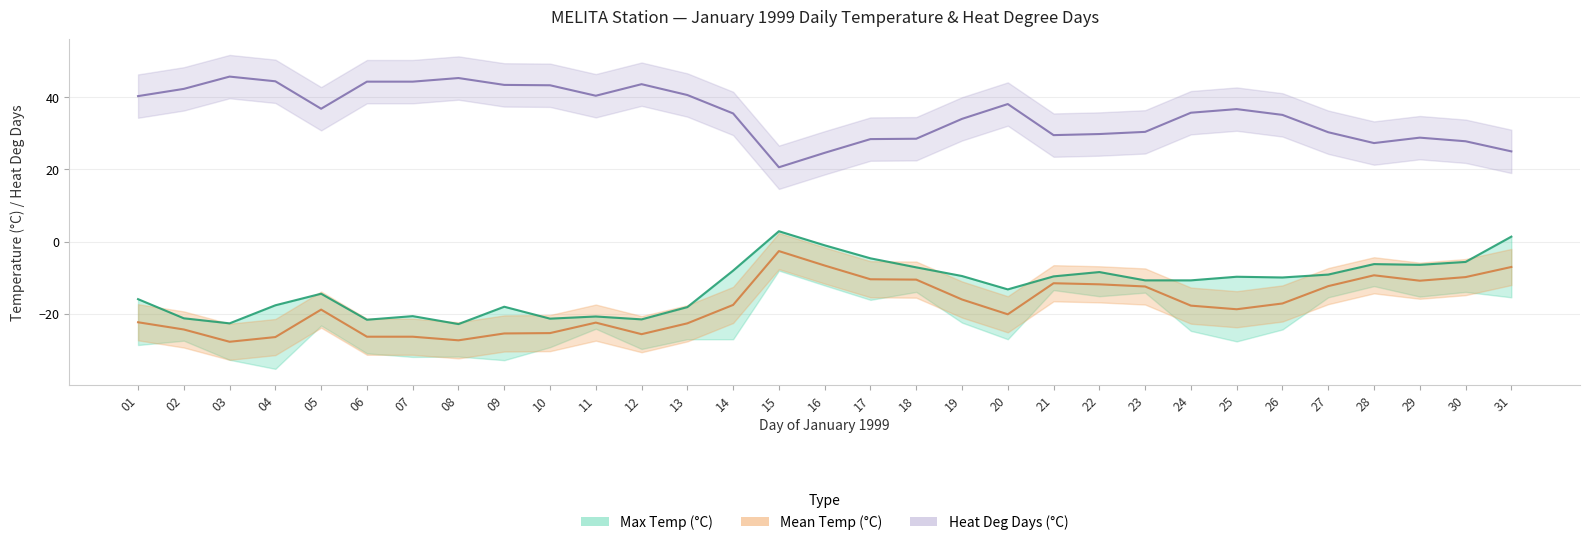

Reading left to right, extract all data points from this chart.

Max Temp (°C): -15.9	-21.2	-22.6	-17.6	-14.4	-21.6	-20.6	-22.8	-18.0	-21.3	-20.7	-21.5	-18.1	-8.0	2.9	-1.0	-4.6	-7.1	-9.5	-13.2	-9.6	-8.4	-10.7	-10.7	-9.7	-9.9	-9.1	-6.2	-6.4	-5.6	1.4
Mean Temp (°C): -22.3	-24.3	-27.7	-26.4	-18.8	-26.3	-26.3	-27.3	-25.4	-25.3	-22.4	-25.6	-22.6	-17.5	-2.6	-6.6	-10.4	-10.5	-16.0	-20.1	-11.5	-11.8	-12.4	-17.7	-18.7	-17.1	-12.3	-9.3	-10.8	-9.8	-7.0
Heat Deg Days (°C): 40.3	42.3	45.7	44.4	36.8	44.3	44.3	45.3	43.4	43.3	40.4	43.6	40.6	35.5	20.6	24.6	28.4	28.5	34.0	38.1	29.5	29.8	30.4	35.7	36.7	35.1	30.3	27.3	28.8	27.8	25.0